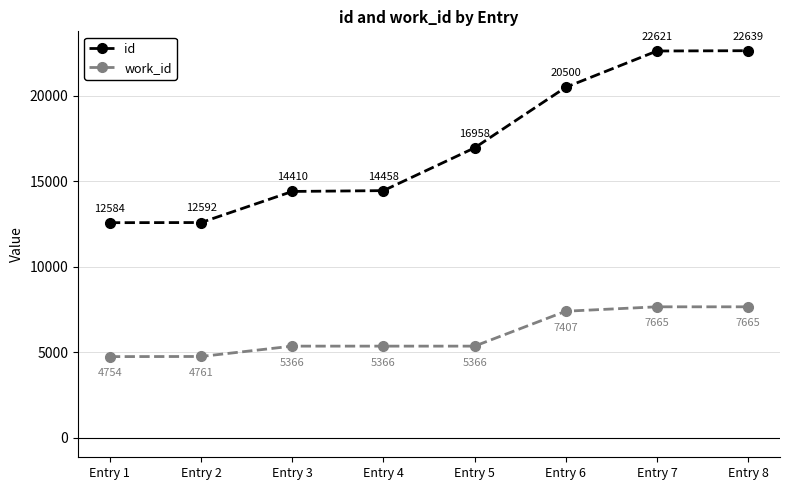

Read the work_id value at Entry 5.

5366